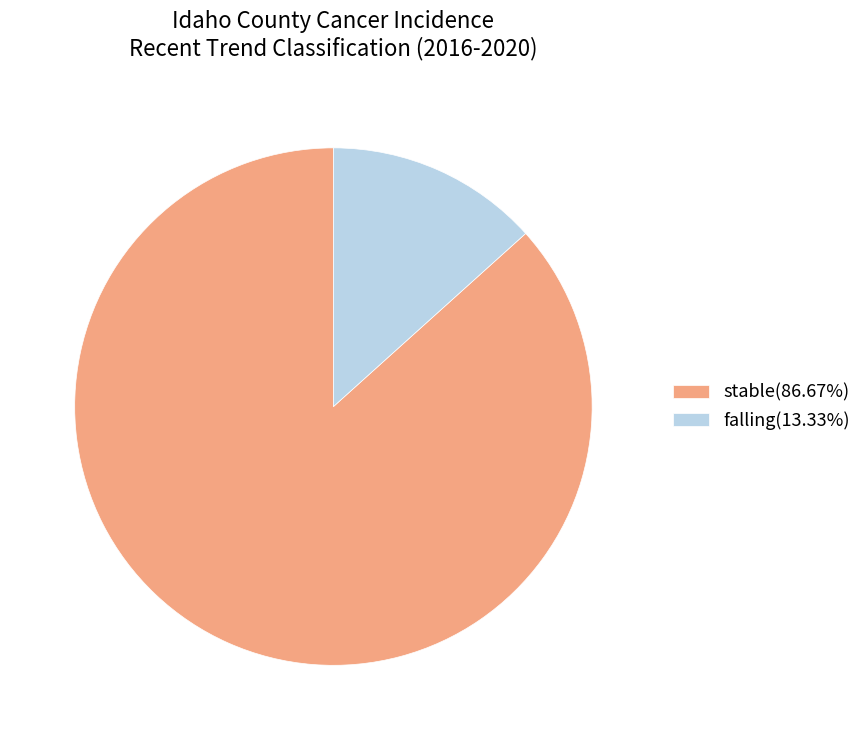

Does stable(86.67%) represent more than half of the total?

Yes